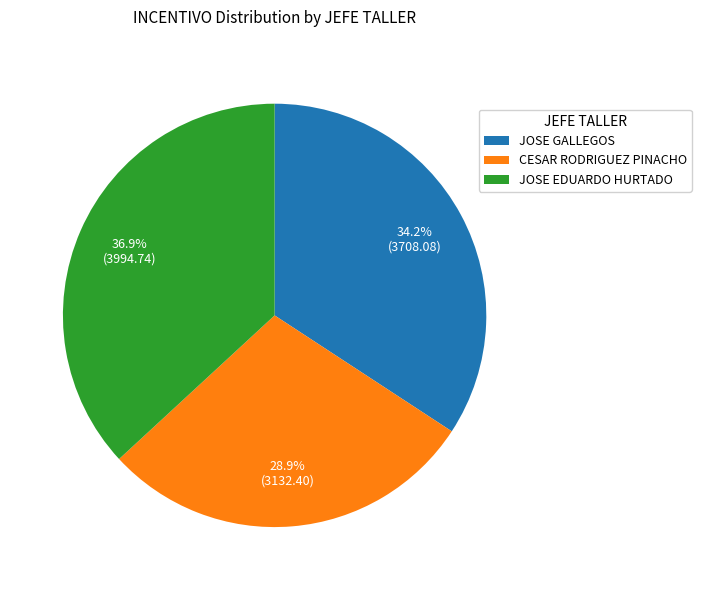

How many segments does this pie chart have?

3